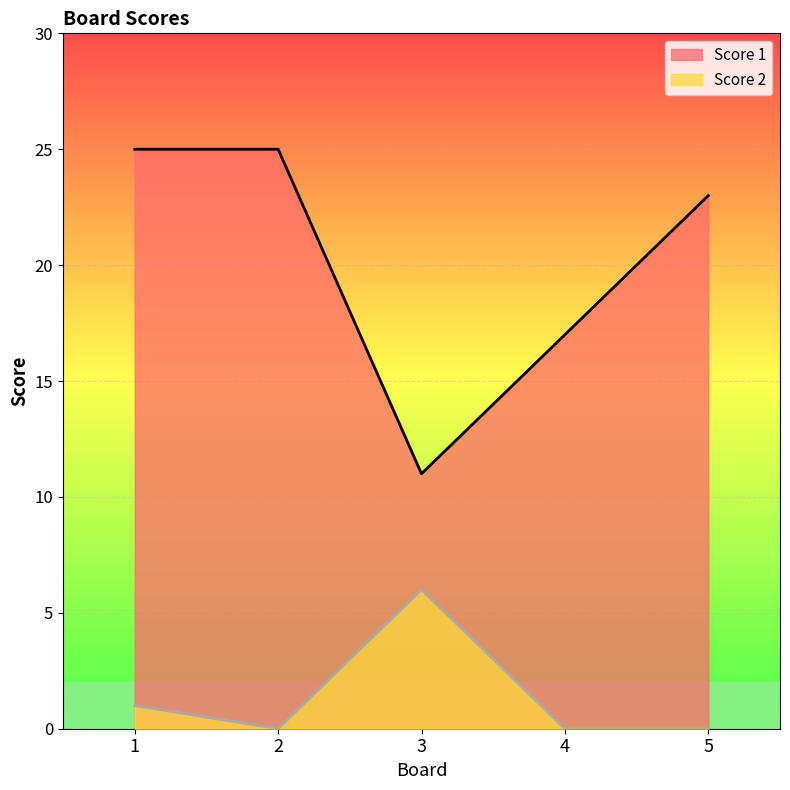

The value of Score 1 at 5 is 23. True or false?

True